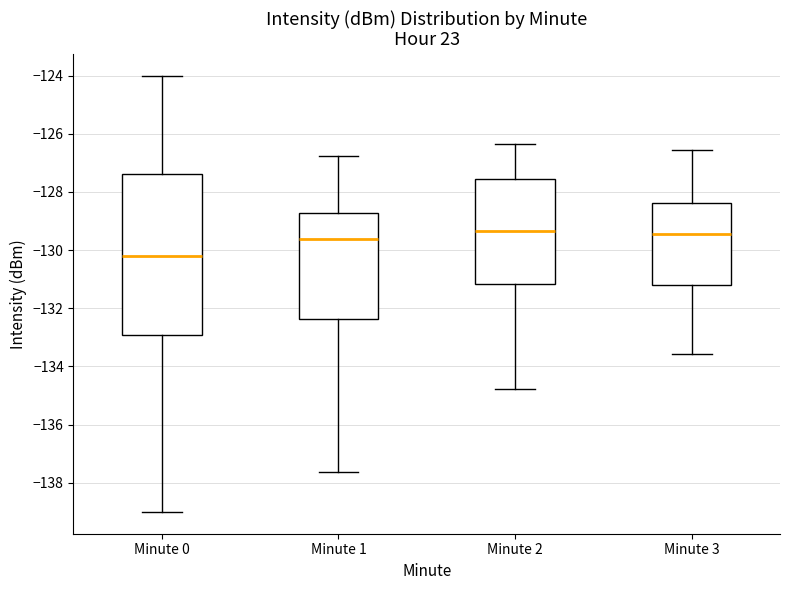

Reading left to right, read every box against the y-axis: the position of its median line, the range the box covers, and the ends of its whiskers. The values are not printed on the chart, so give them approximately, as read against the axis.

Minute 0: median -130.2, box -133.0 to -127.4, whiskers -139.0 to -124.0
Minute 1: median -129.6, box -132.4 to -128.8, whiskers -137.6 to -126.8
Minute 2: median -129.4, box -131.2 to -127.6, whiskers -134.8 to -126.4
Minute 3: median -129.4, box -131.2 to -128.4, whiskers -133.6 to -126.6